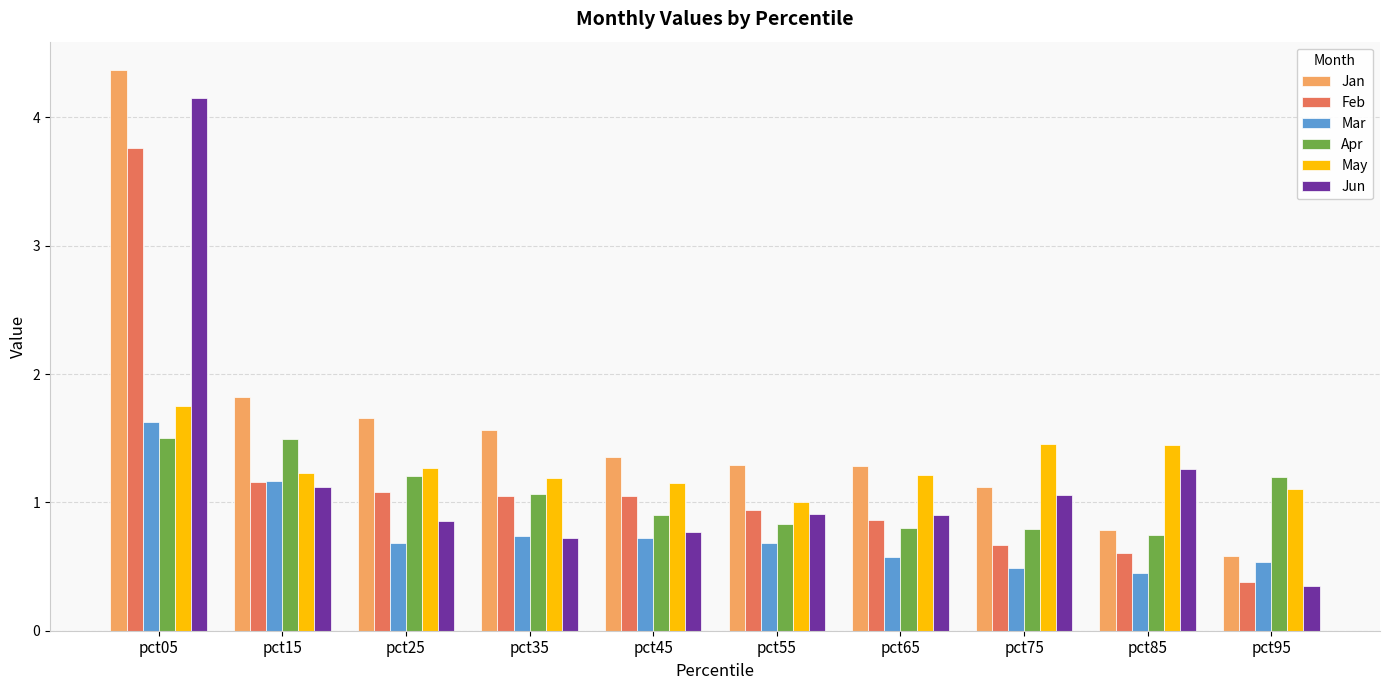

What is the lowest value of the Feb series?

0.4